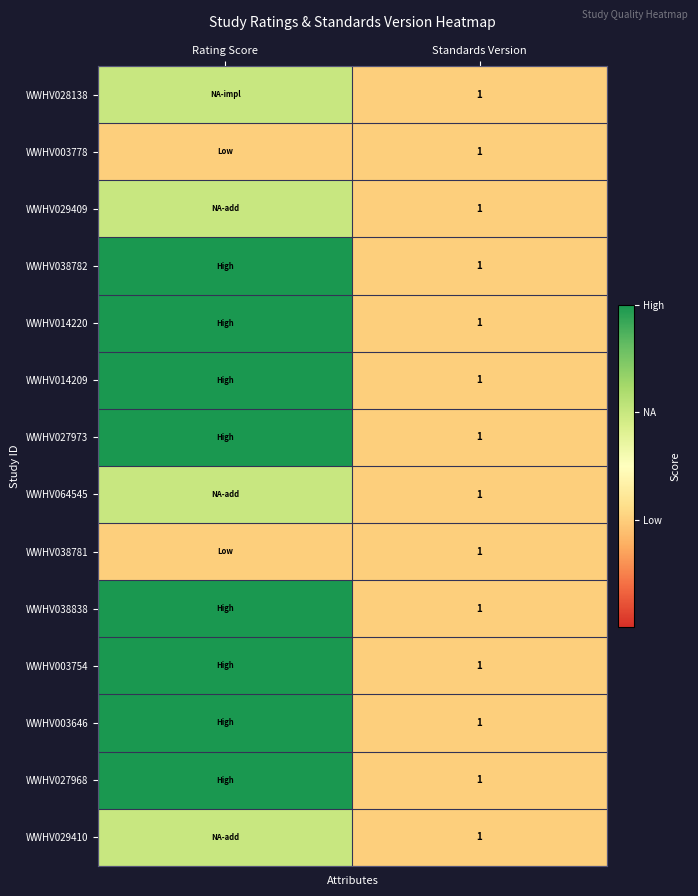

What is the total value across all series at Standards Version?

14